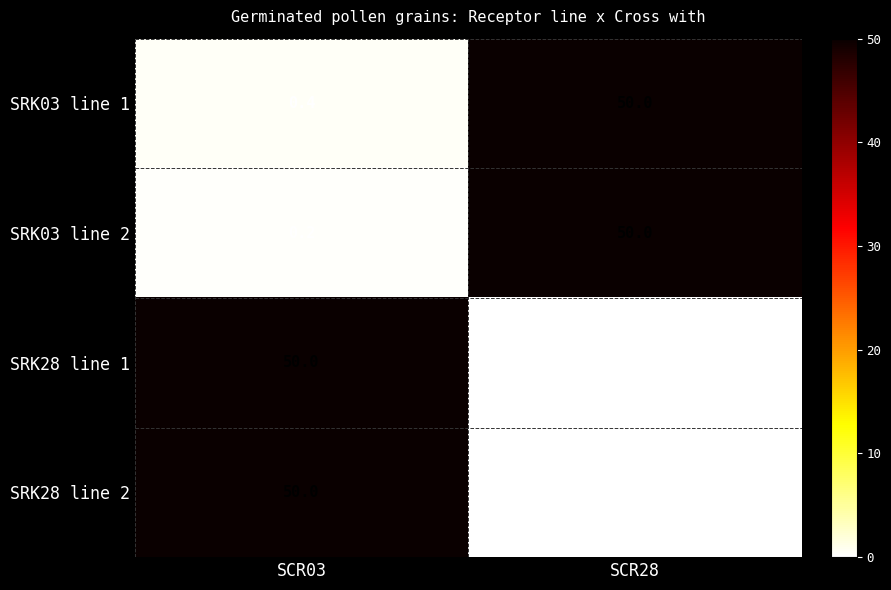

What is the spread (max minus min) of values at SCR03?

49.8